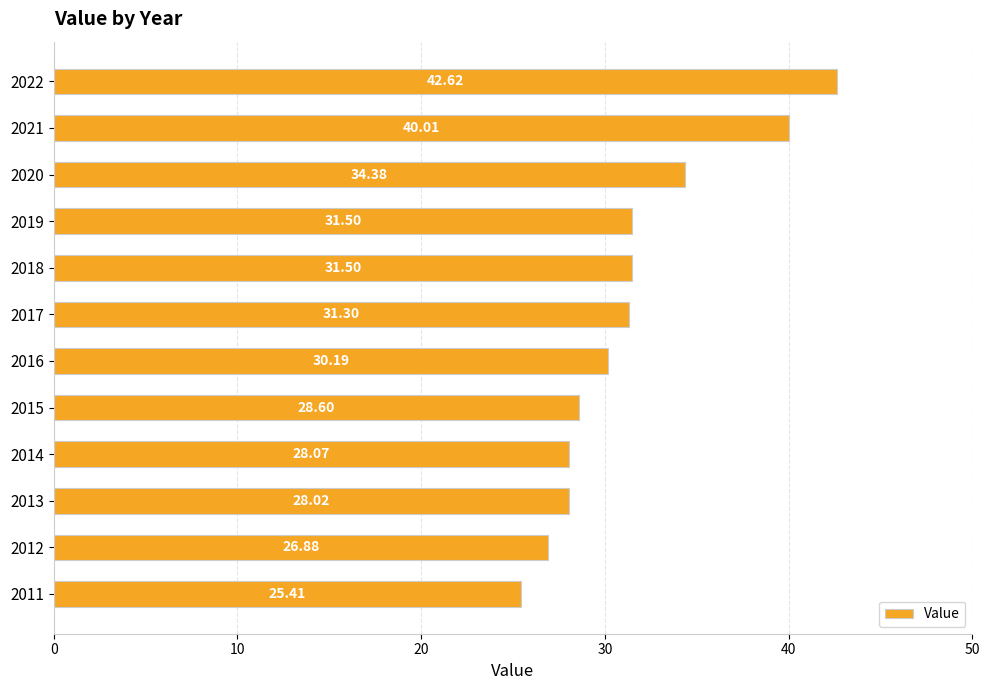

Where is the data nearest to the value 34?

2020